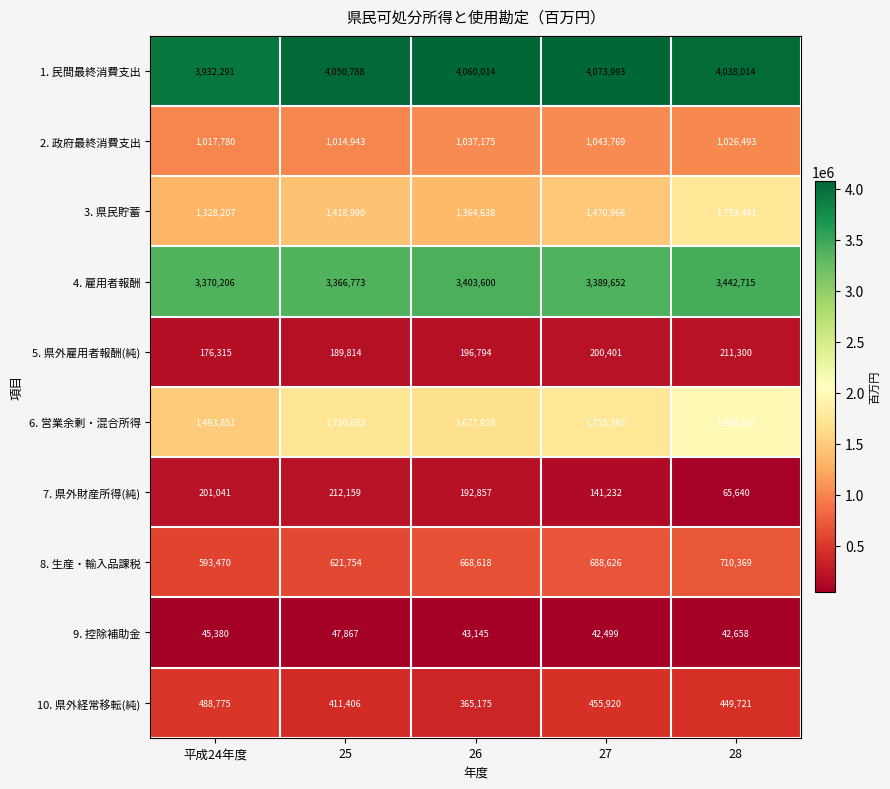

Rank the series by their maximum value, from lowest to highest.

9. 控除補助金, 5. 県外雇用者報酬(純), 7. 県外財産所得(純), 10. 県外経常移転(純), 8. 生産・輸入品課税, 2. 政府最終消費支出, 3. 県民貯蓄, 6. 営業余剰・混合所得, 4. 雇用者報酬, 1. 民間最終消費支出